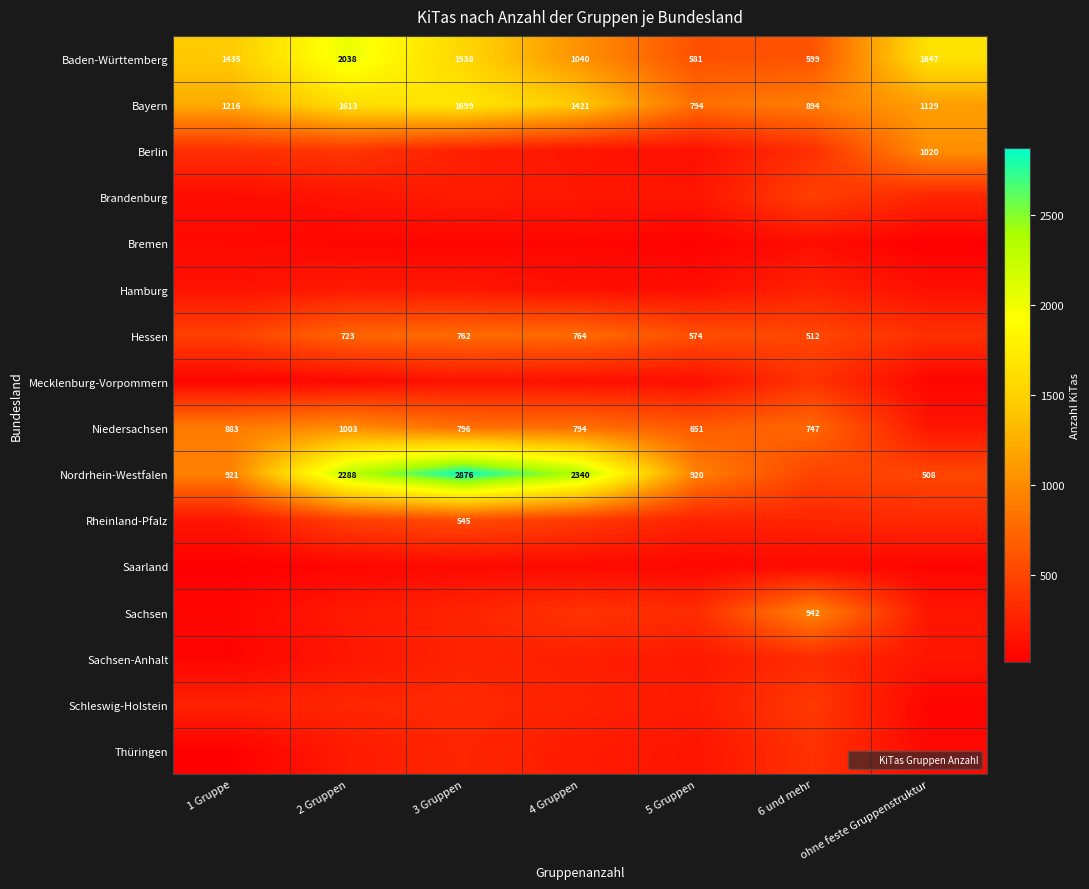

What is the total value across all series at 4 Gruppen?

8619